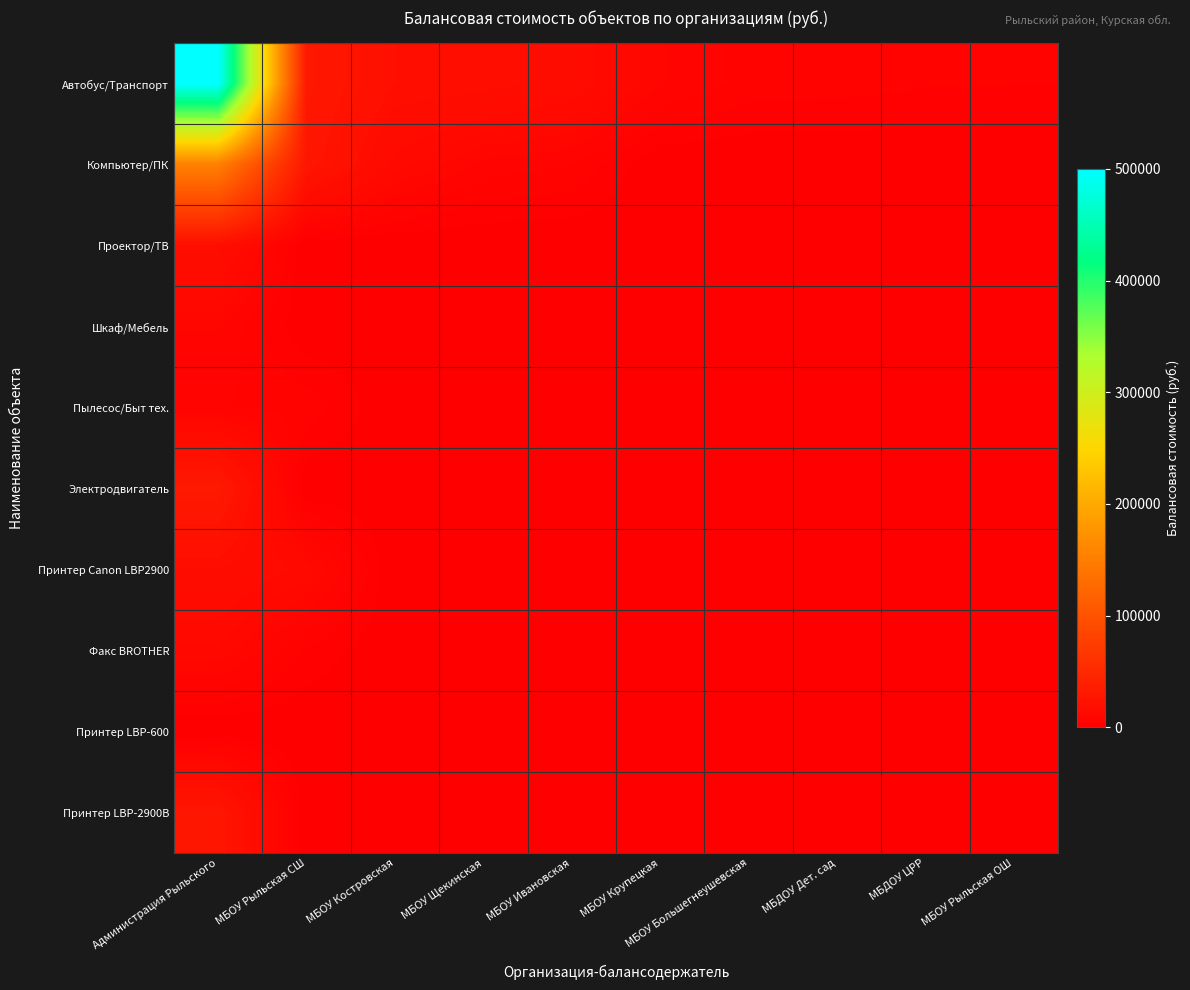

At how many categories does at least one series exceed 286881?

1